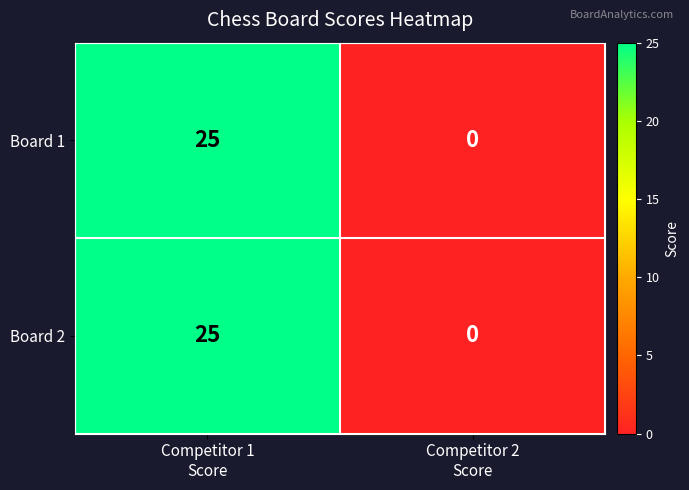

How many data points does each series have?

2